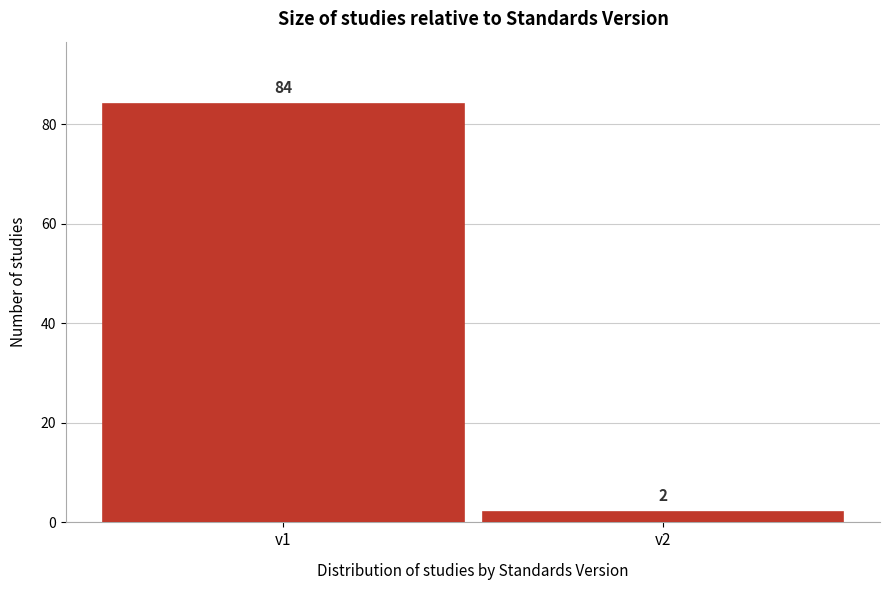

Reading right to left, list all the values displayed in this chart.

2	84